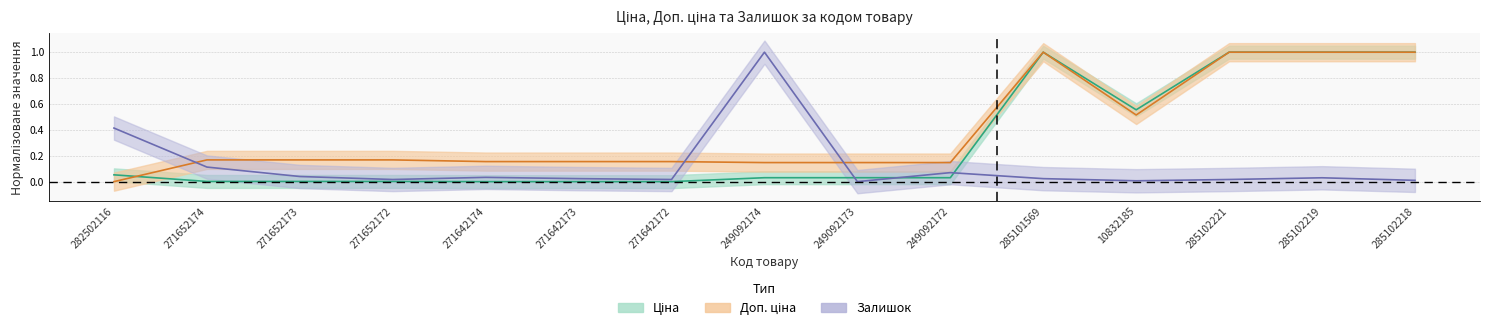

Where do Доп. ціна and Залишок first cross each other?

282502116 and 271652174